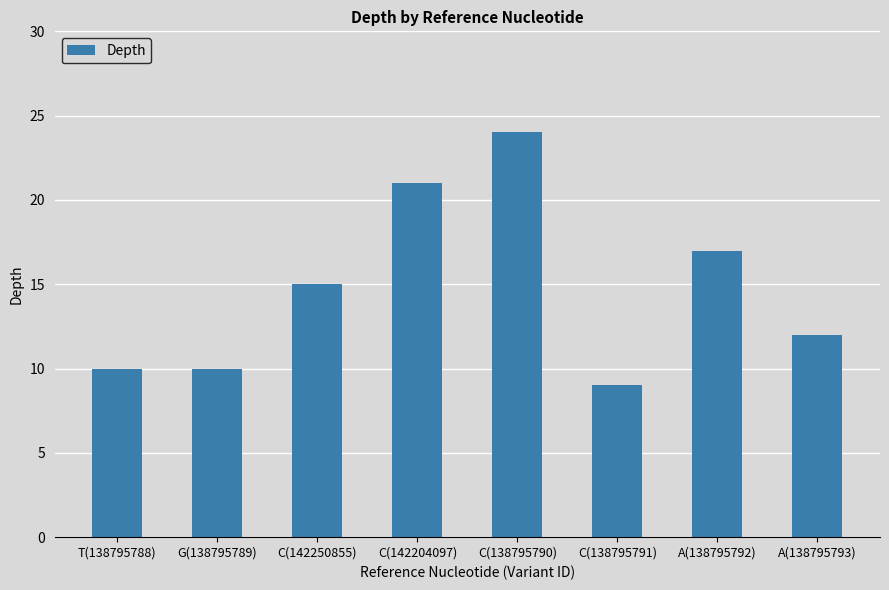

What is the sum of all values?

118